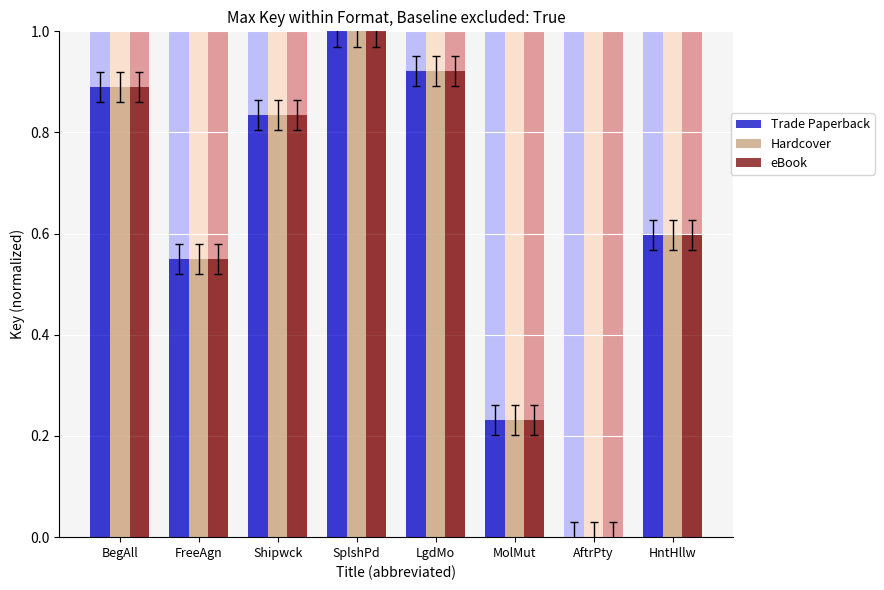

At which label is eBook closest to 0?

AftrPty